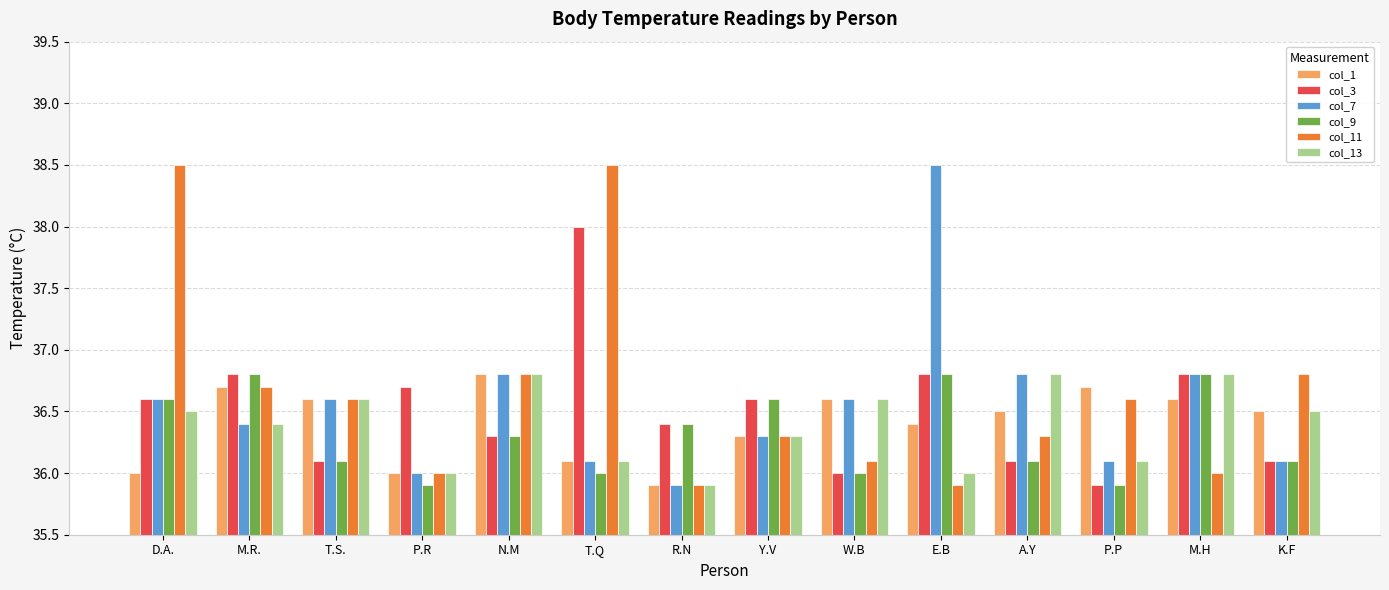

What is the sum of all col_7 values?

511.6